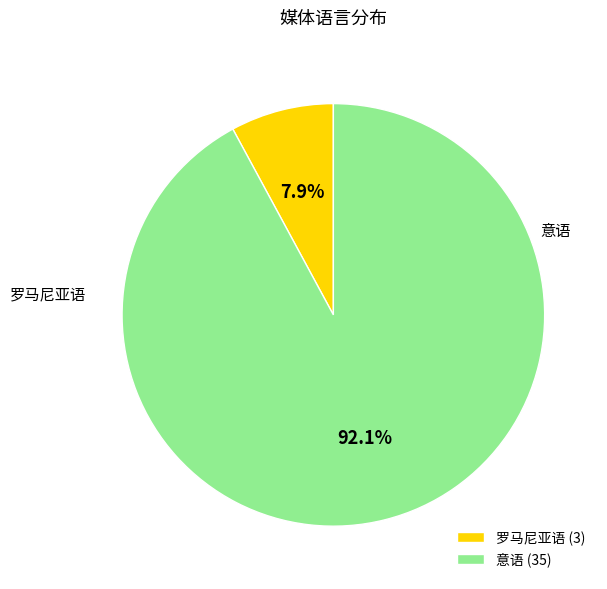

Which slice is the largest?

意语